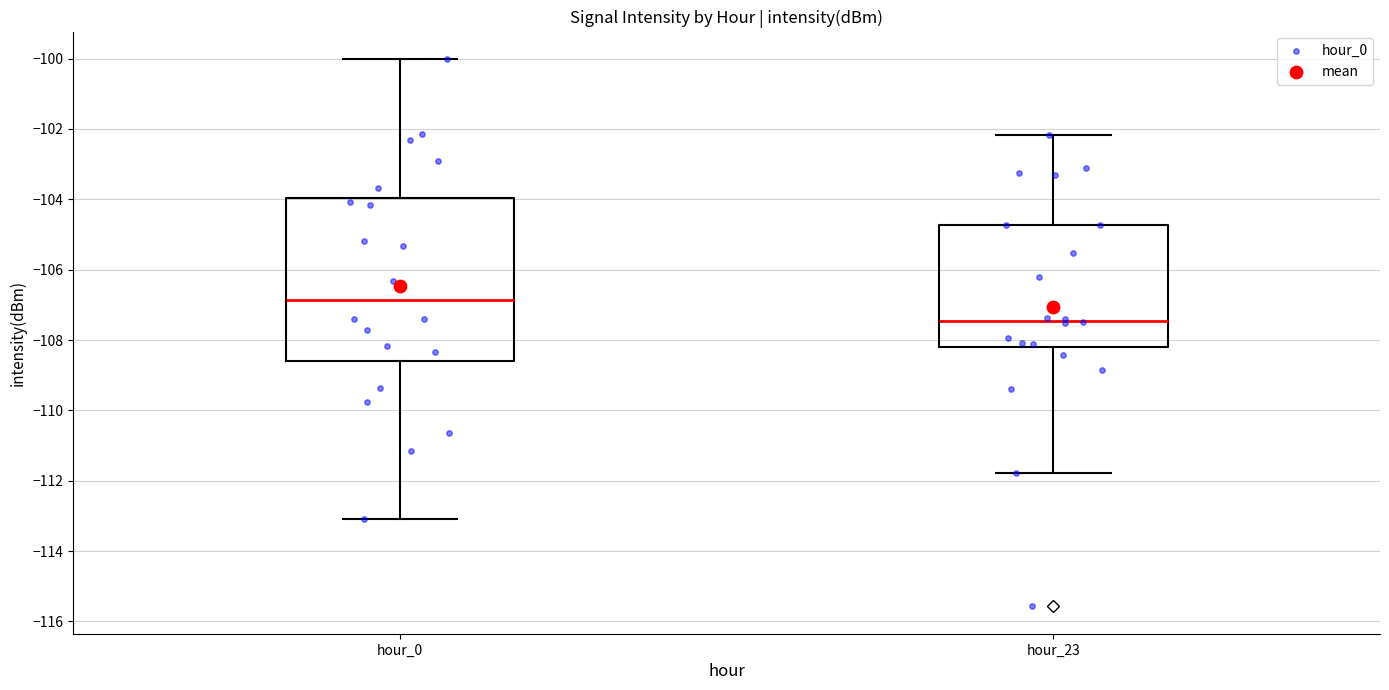

Which box has the lowest median line?

hour_23